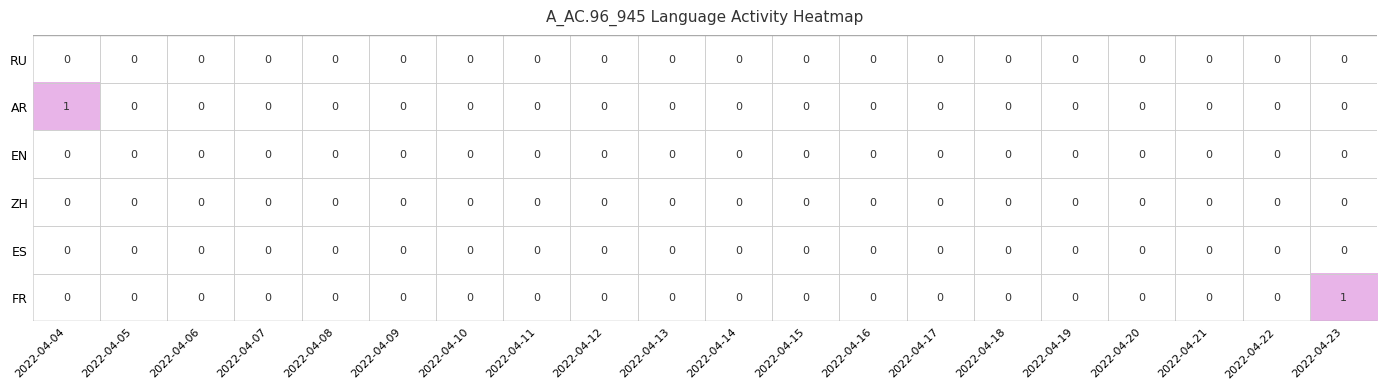

Which series changed the most between 2022-04-04 and 2022-04-11?

AR